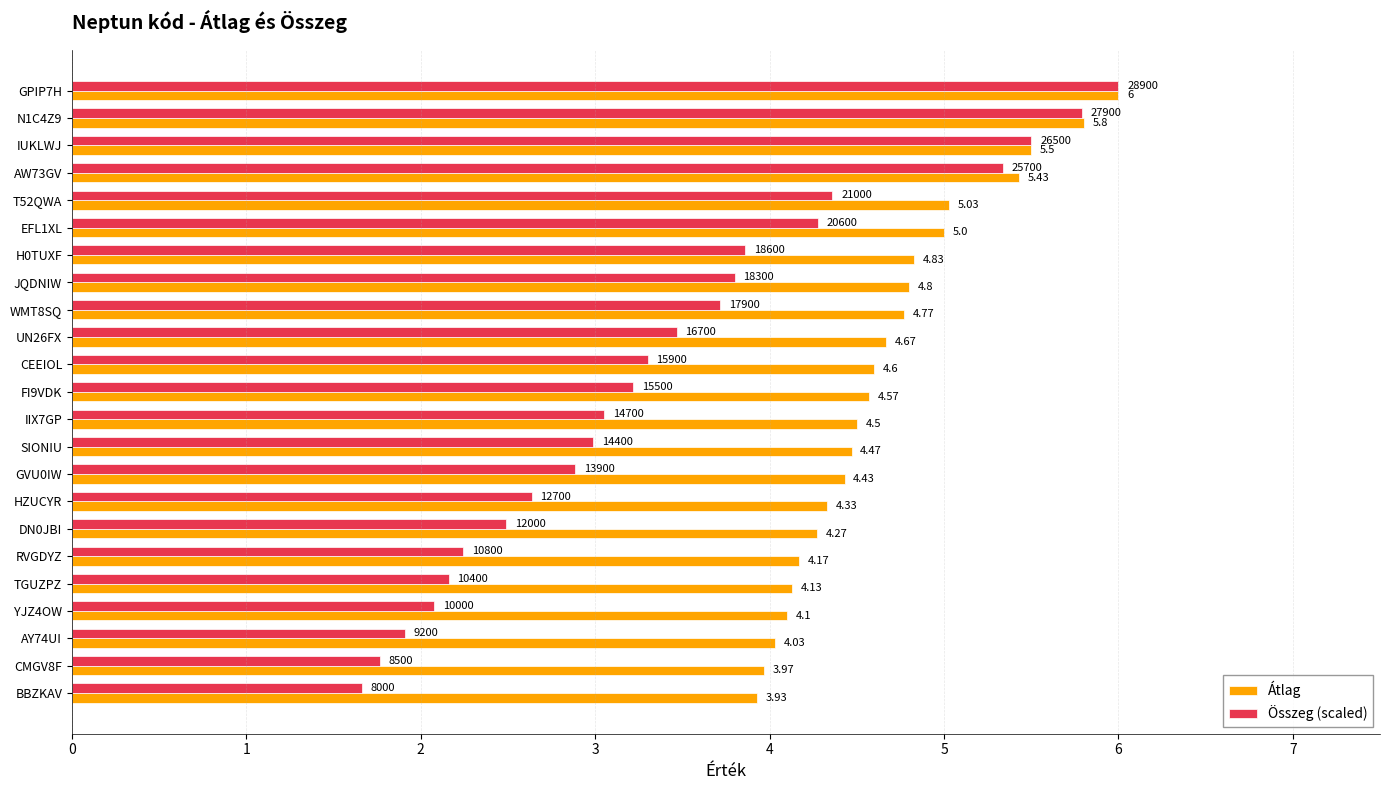

Which category has the lowest value in the Összeg (scaled) series?

BBZKAV